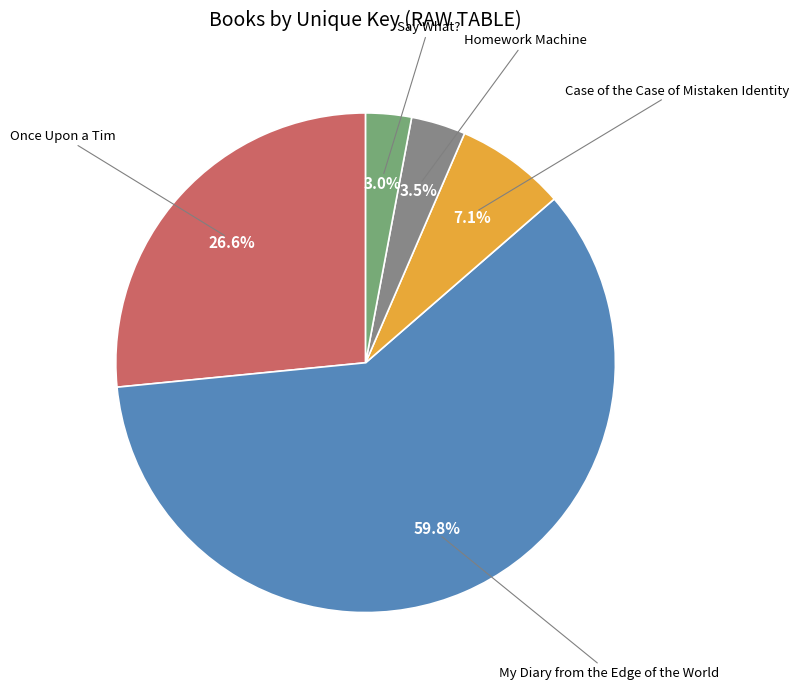

True or false: Once Upon a Tim accounts for 27% of the total.

True